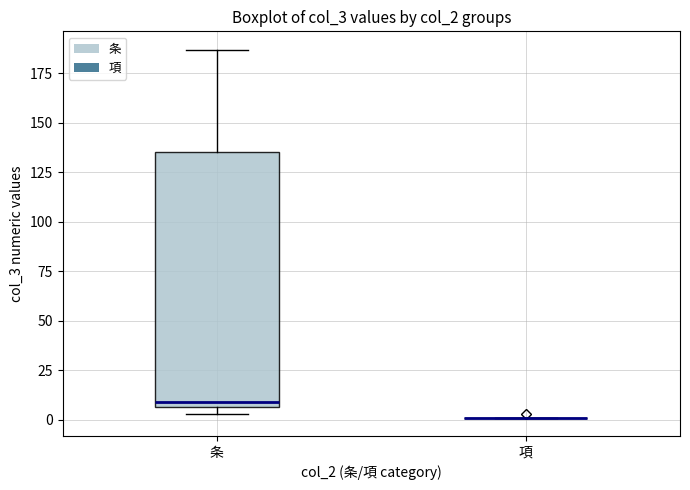

Reading left to right, read every box against the y-axis: the position of its median line, the range the box covers, and the ends of its whiskers. The values are not printed on the chart, so give them approximately, as read against the axis.

条: median 10, box 5 to 135, whiskers 5 (just below the box's lower edge) to 185
項: box collapsed to a line at 0, whiskers 0 to 0